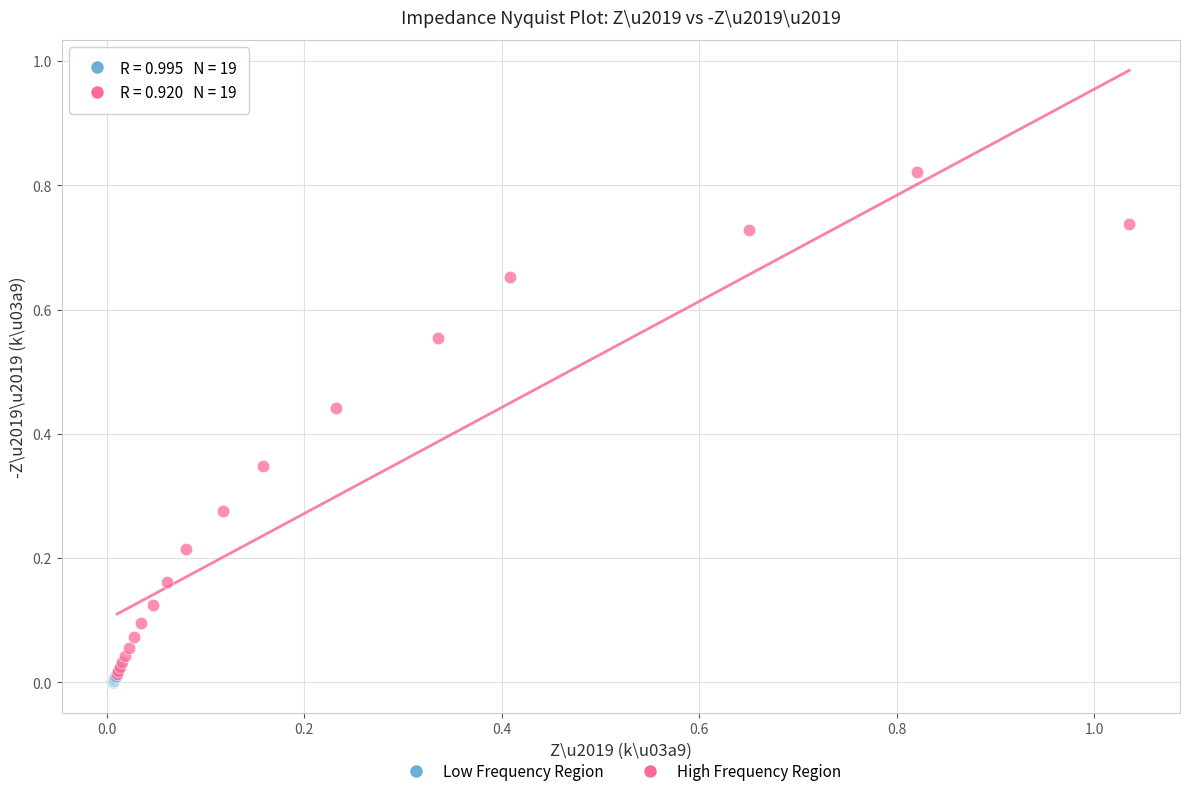

Which series has the largest Y range (max minus min)?

High Frequency Region